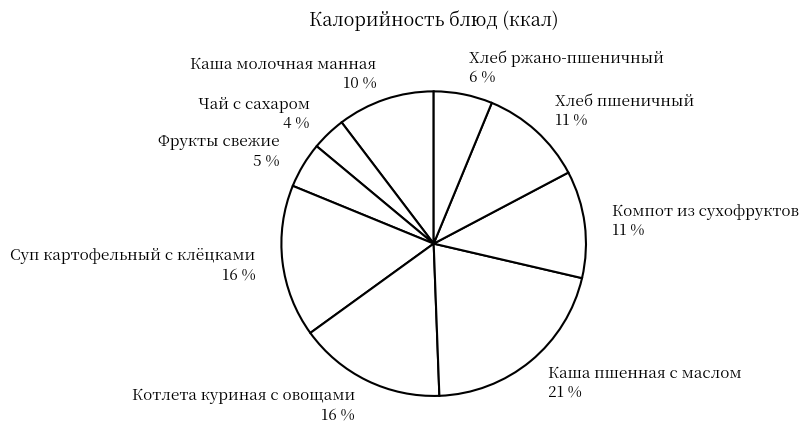

What is the smallest slice in the pie chart?

Чай с сахаром